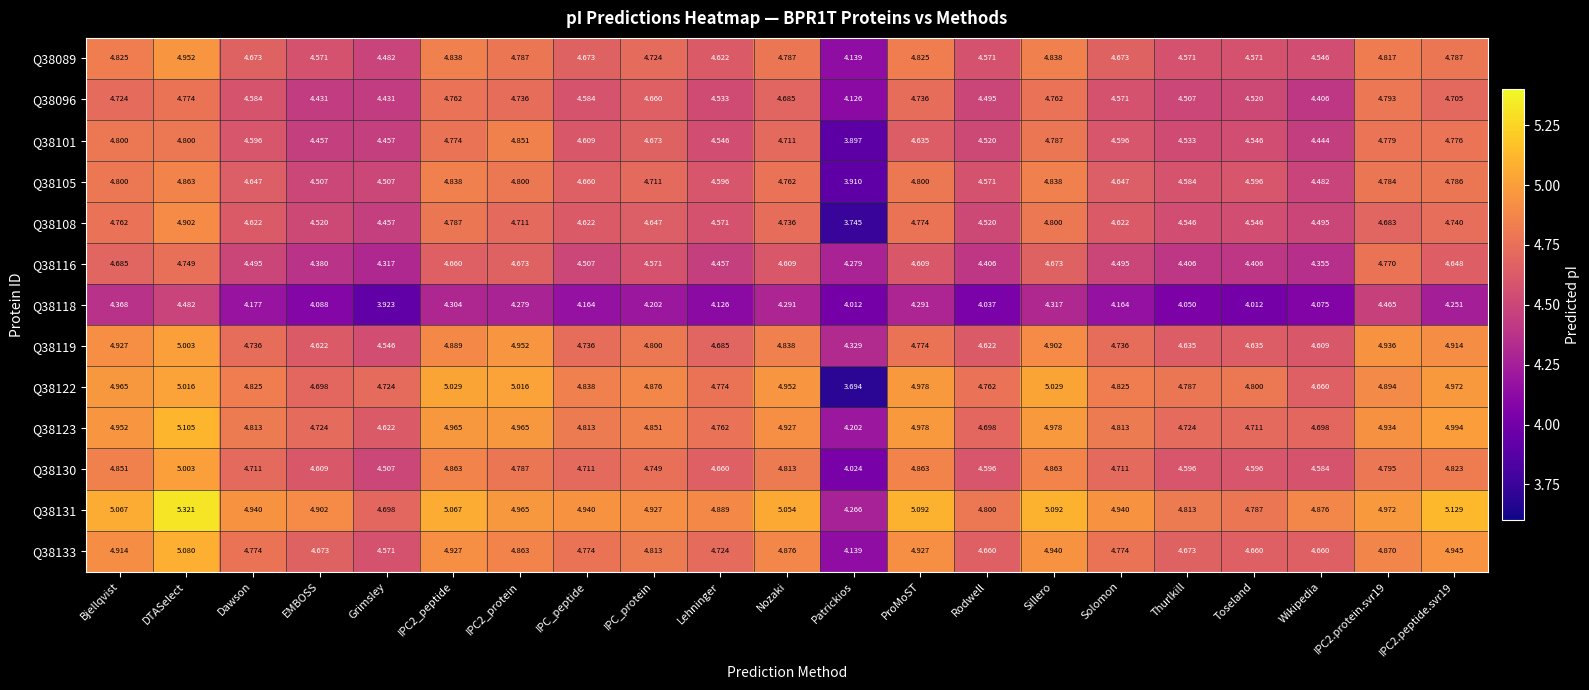

At which category does the chart reach its minimum across all series?

Patrickios